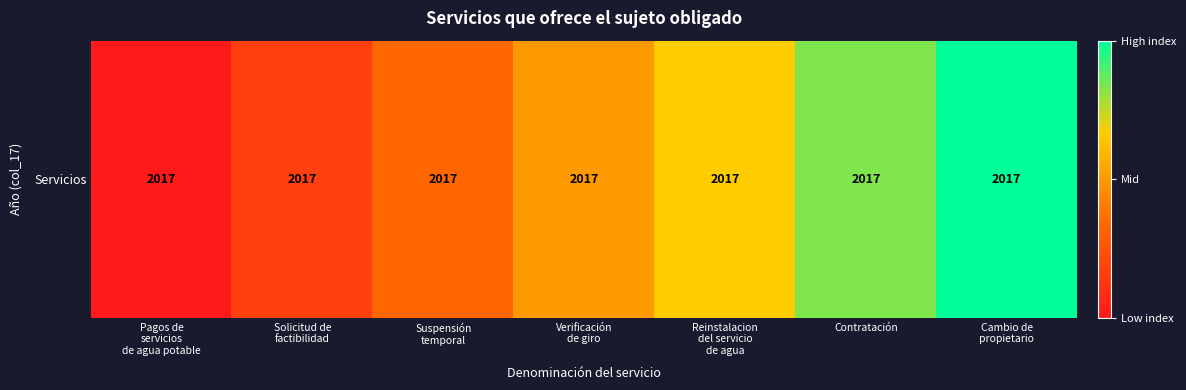

What is the sum of all values?

3.5